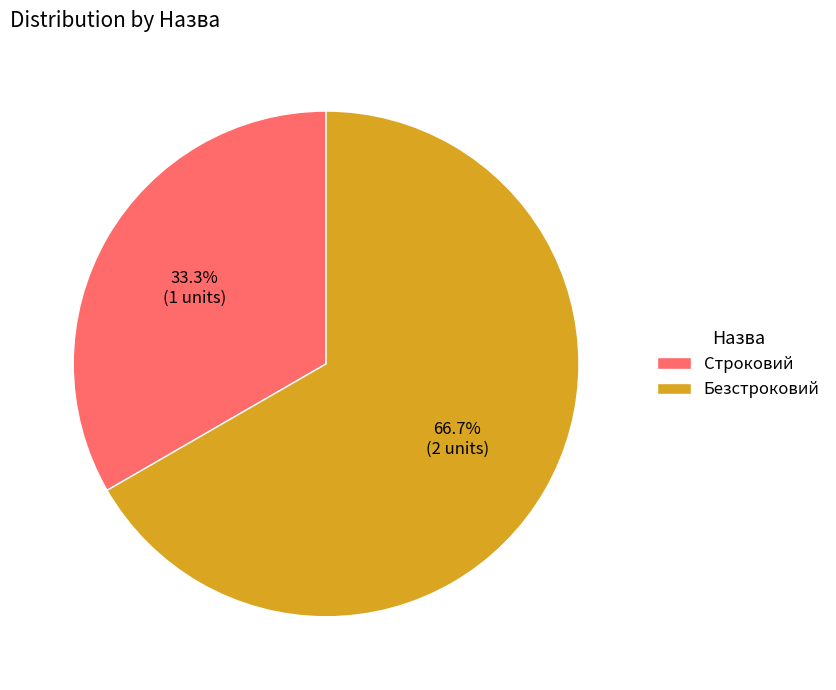

What percentage is the Безстроковий slice, to the nearest percent?

67%